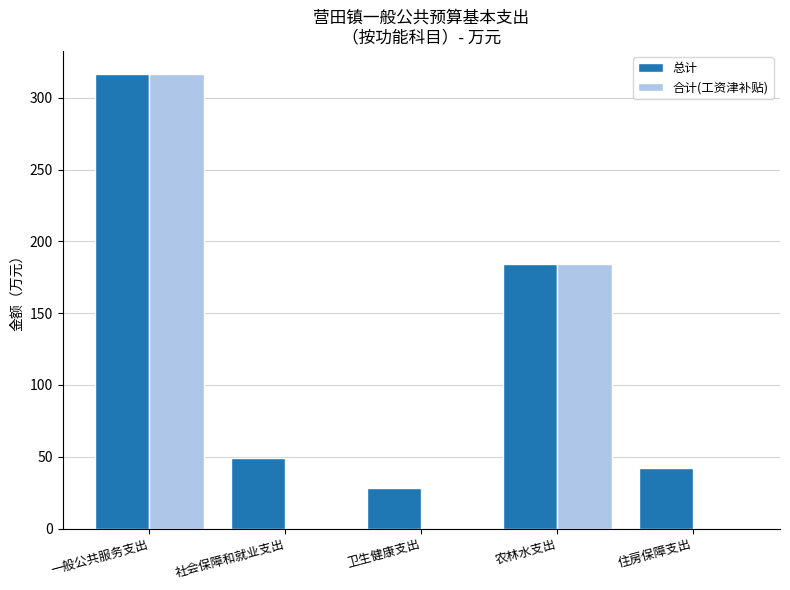

What is the total value across all series at 农林水支出?

368.2